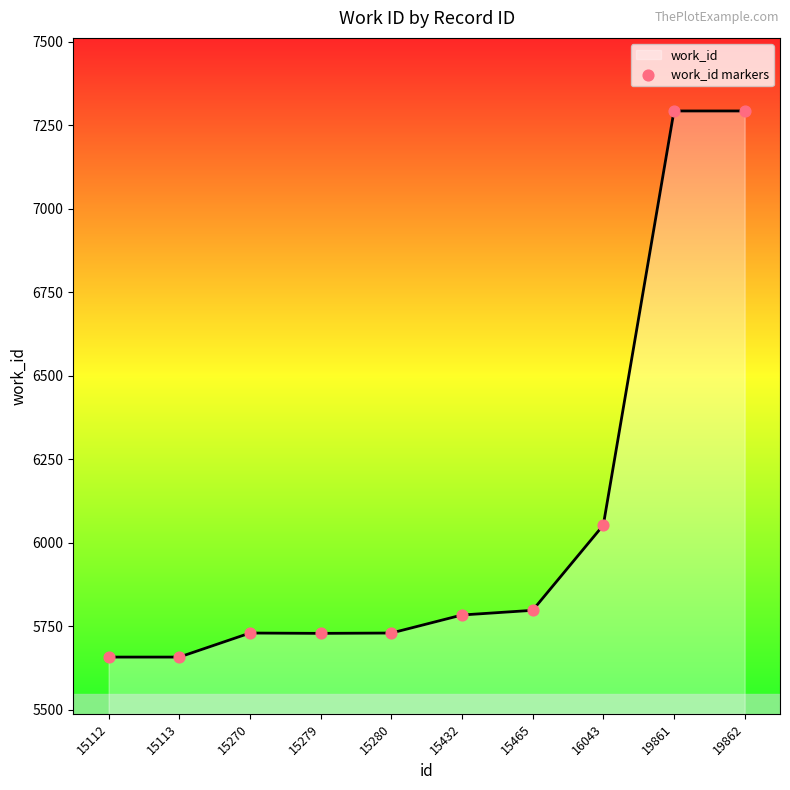

Is it true that the value at 15280 is 3727?

False